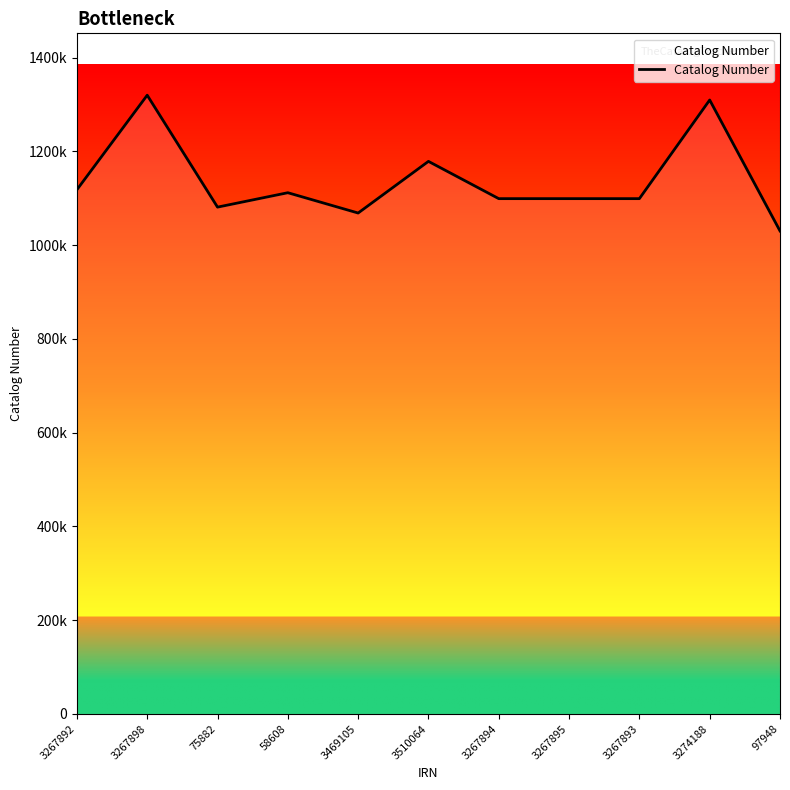

List the labels in order of value, smallest first.

97948, 3469105, 75882, 3267893, 3267894, 3267895, 58608, 3267892, 3510064, 3274188, 3267898